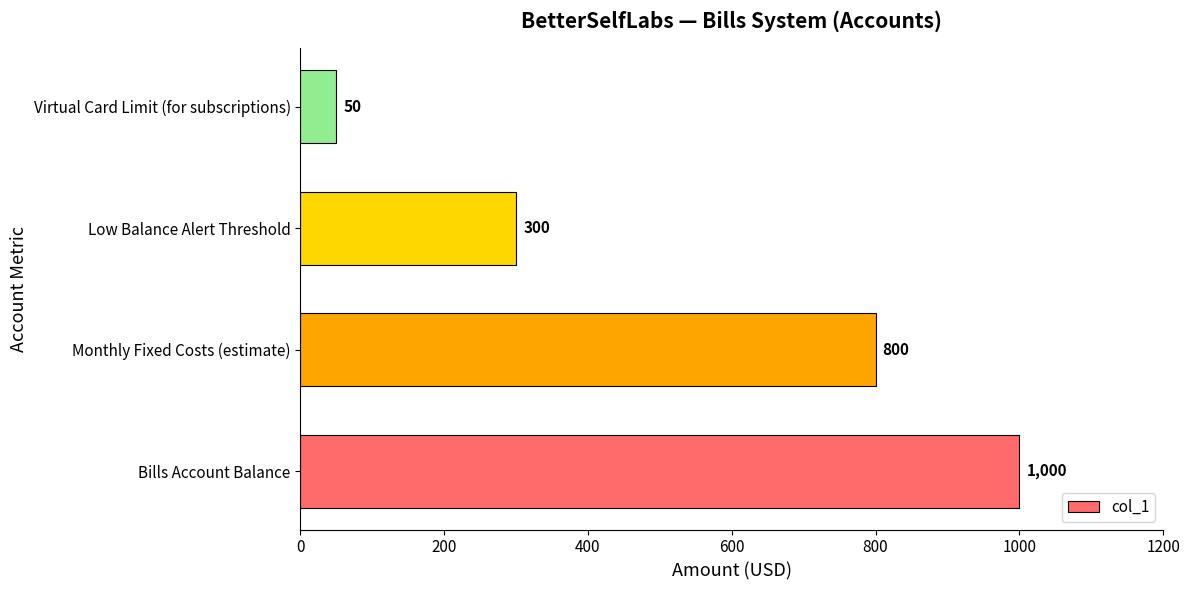

The chart shows a value of 300 at Low Balance Alert Threshold. True or false?

True